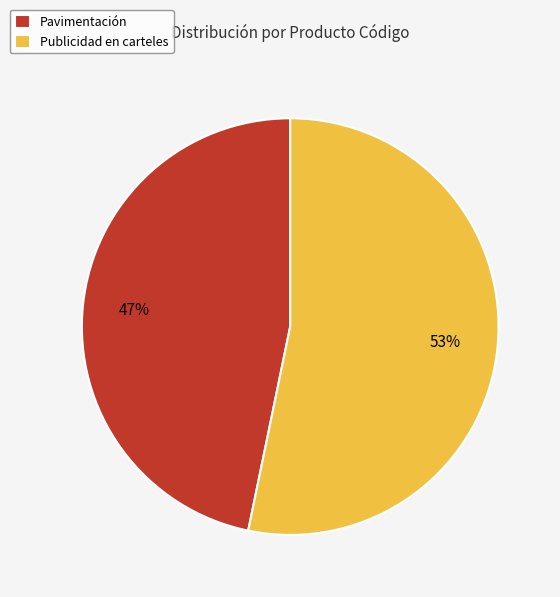

Rank the categories by value from lowest to highest.

Pavimentación, Publicidad en carteles